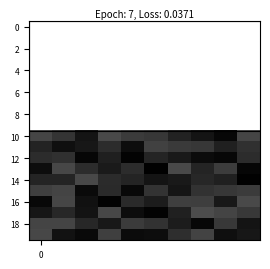

Count the number of categories in the chart.

10